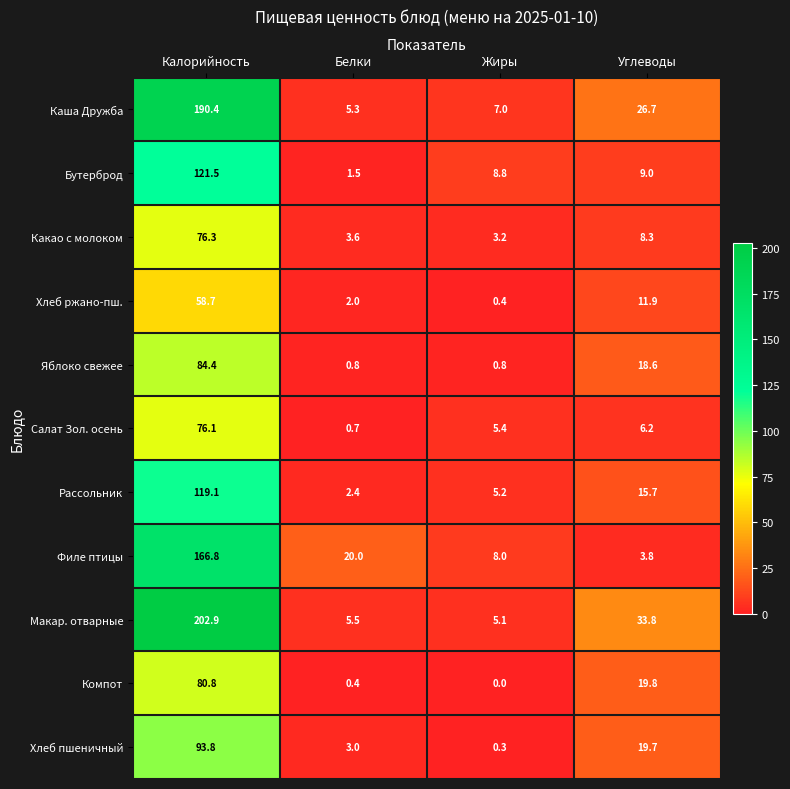

At Белки, list the series in order from largest to smallest.

Филе птицы, Макар. отварные, Каша Дружба, Какао с молоком, Хлеб пшеничный, Рассольник, Хлеб ржано-пш., Бутерброд, Яблоко свежее, Салат Зол. осень, Компот